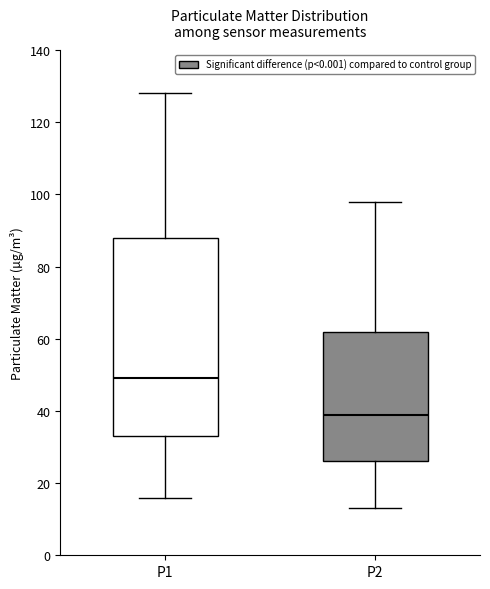

Reading left to right, read every box against the y-axis: the position of its median line, the range the box covers, and the ends of its whiskers. The values are not printed on the chart, so give them approximately, as read against the axis.

P1: median 50, box 34 to 88, whiskers 16 to 128
P2: median 40, box 26 to 62, whiskers 14 to 98